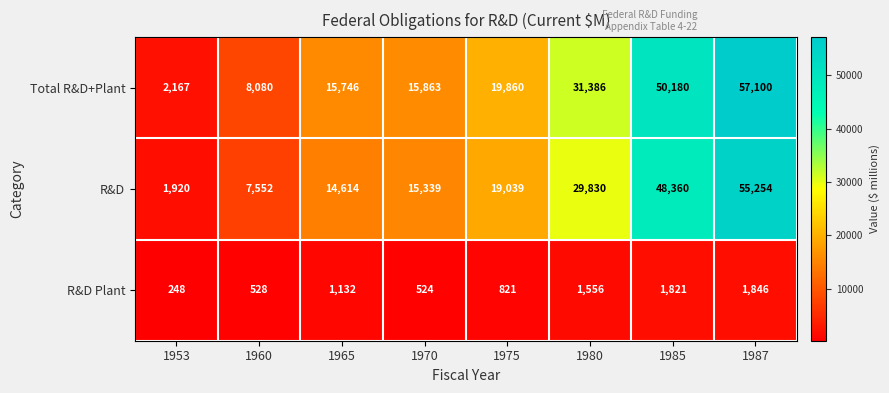

At which category is the sum across all series the highest?

1987